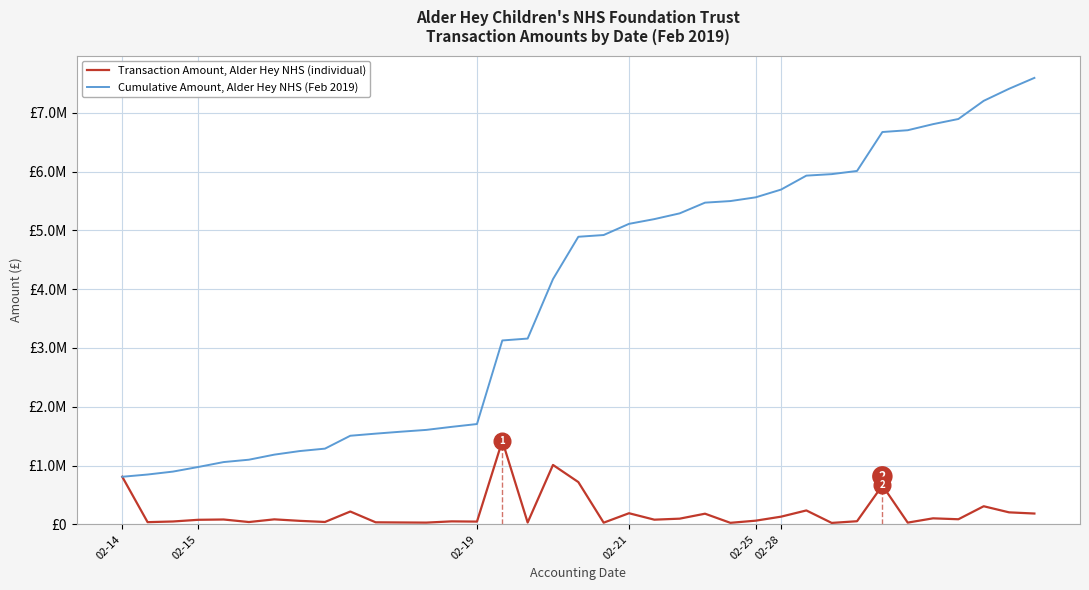

True or false: Transaction Amount, Alder Hey NHS (individual) and Cumulative Amount, Alder Hey NHS (Feb 2019) cross at least once.

False